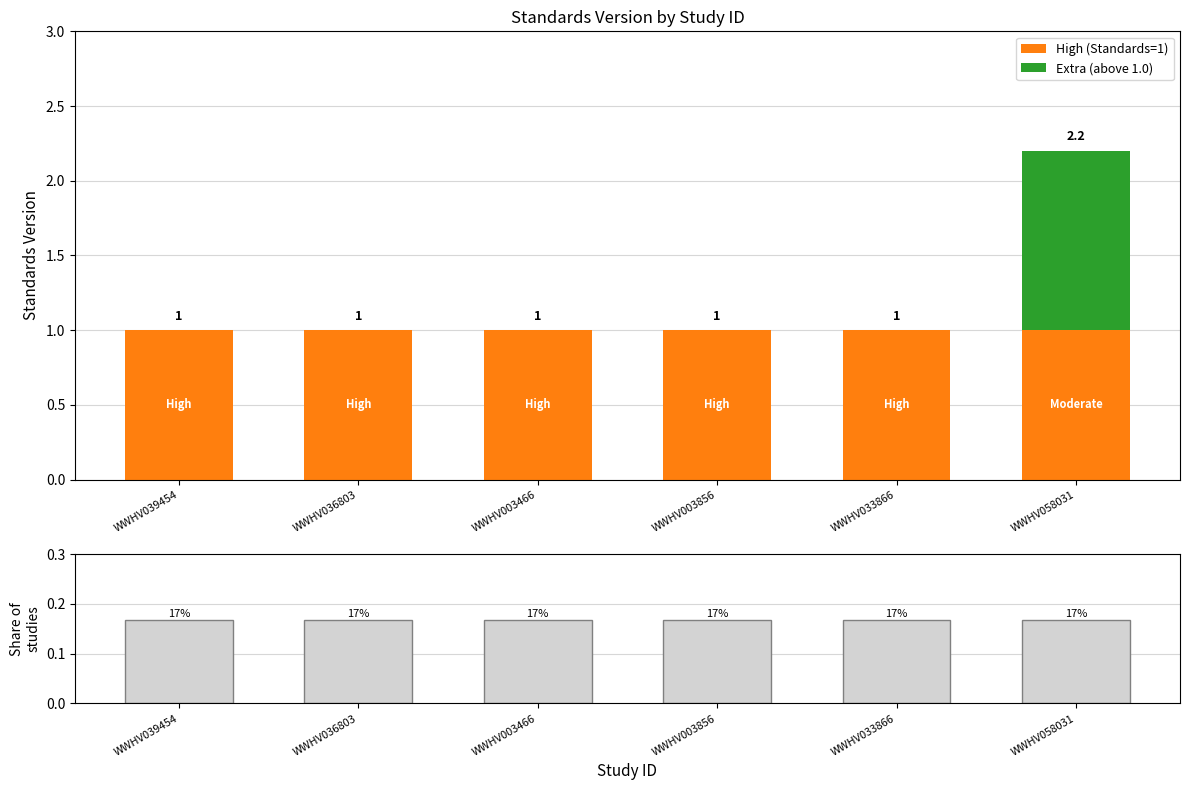

The value of High (Standards=1) at WWHV039454 is 0.3. True or false?

False